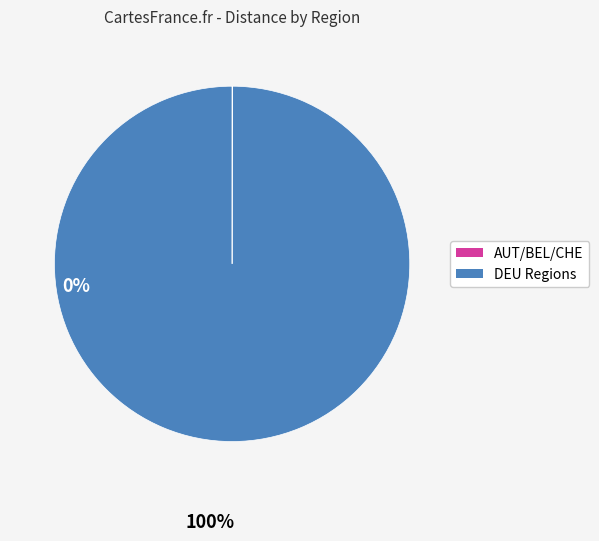

Is there a majority slice in this chart?

Yes